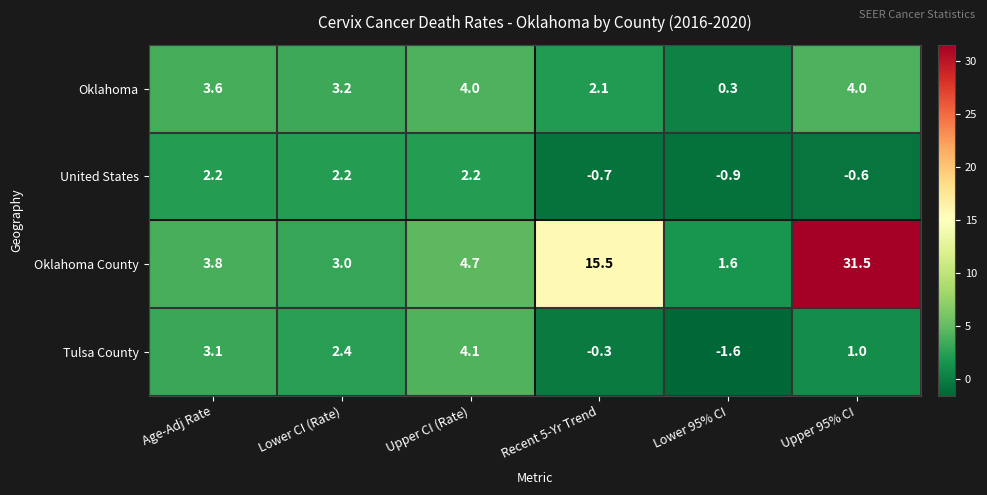

Reading right to left, what are all the values shown in this chart?

Oklahoma: 4.0	0.3	2.1	4.0	3.2	3.6
United States: -0.6	-0.9	-0.7	2.2	2.2	2.2
Oklahoma County: 31.5	1.6	15.5	4.7	3.0	3.8
Tulsa County: 1.0	-1.6	-0.3	4.1	2.4	3.1